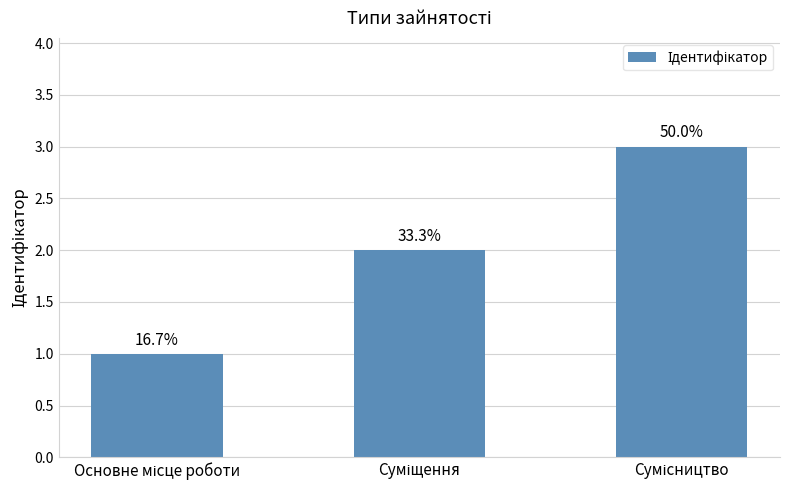

How many bars are there in total?

3